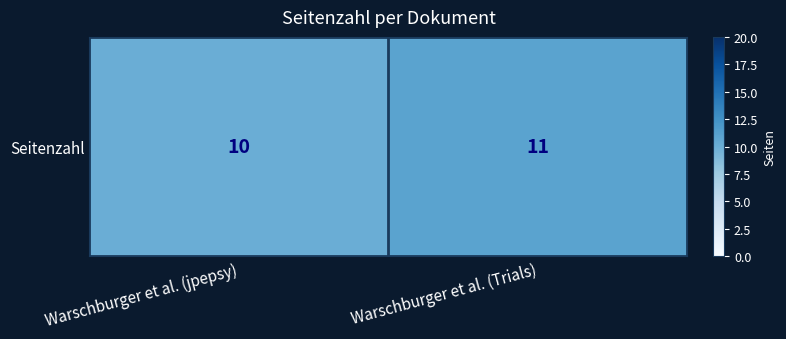

What is the change in value from Warschburger et al. (jpepsy) to Warschburger et al. (Trials)?

+1